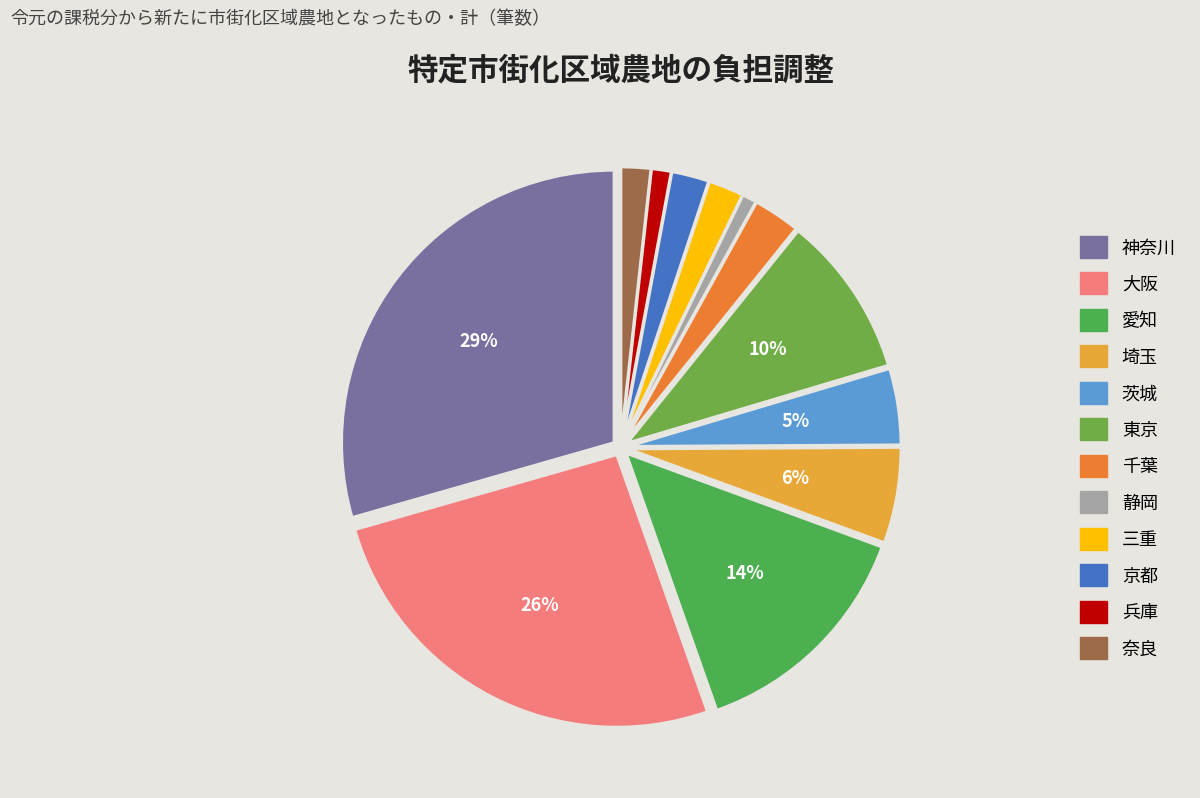

What percentage is the 京都 slice, to the nearest percent?

2%